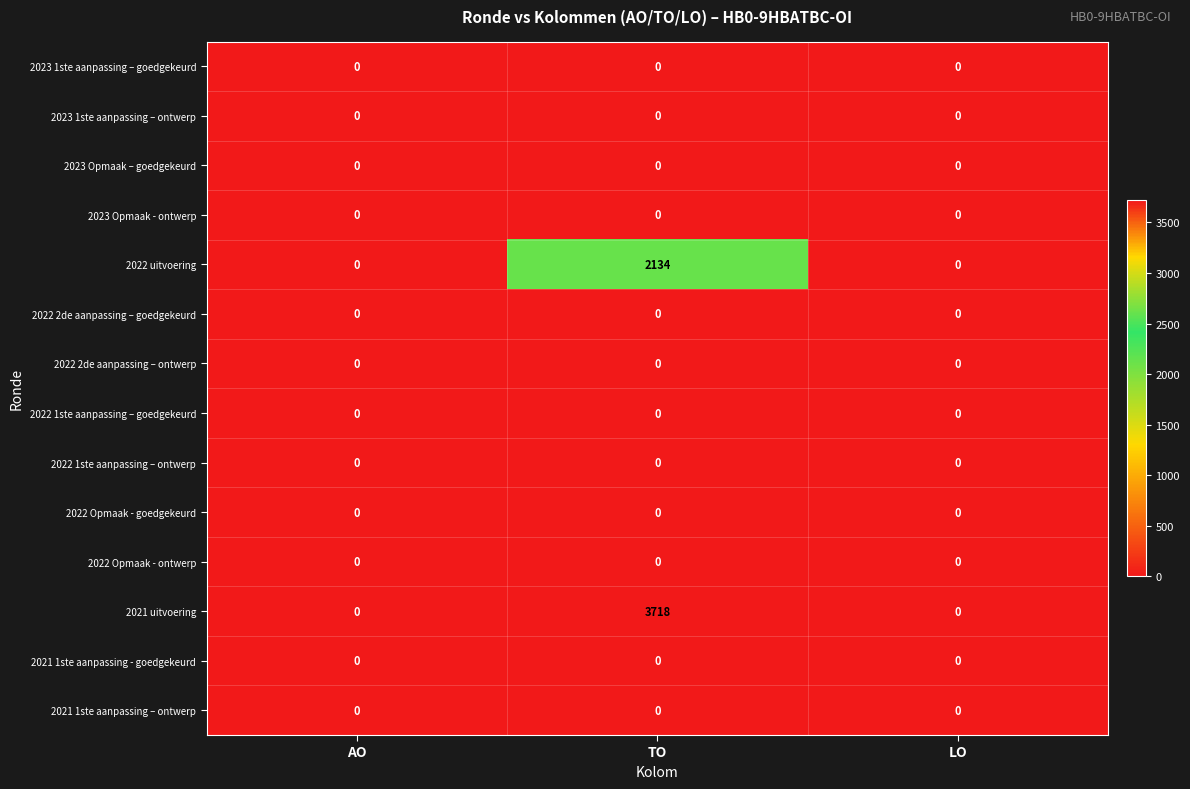

What is the sum of all 2021 uitvoering values?

3718